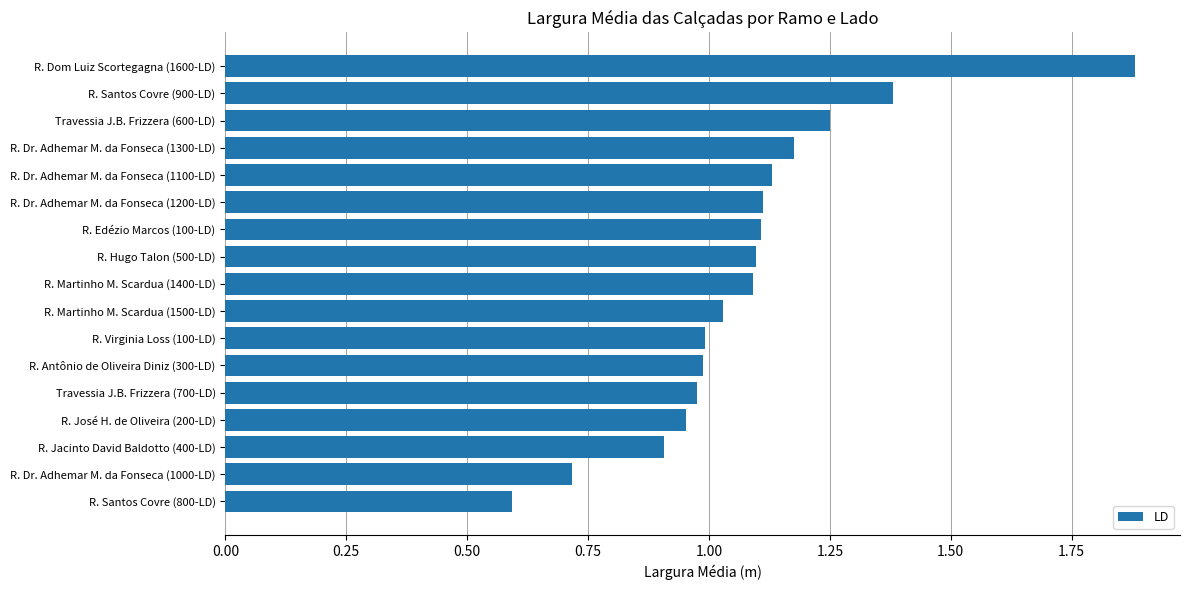

The value at R. Dr. Adhemar M. da Fonseca (1200-LD) is 1.1. True or false?

True